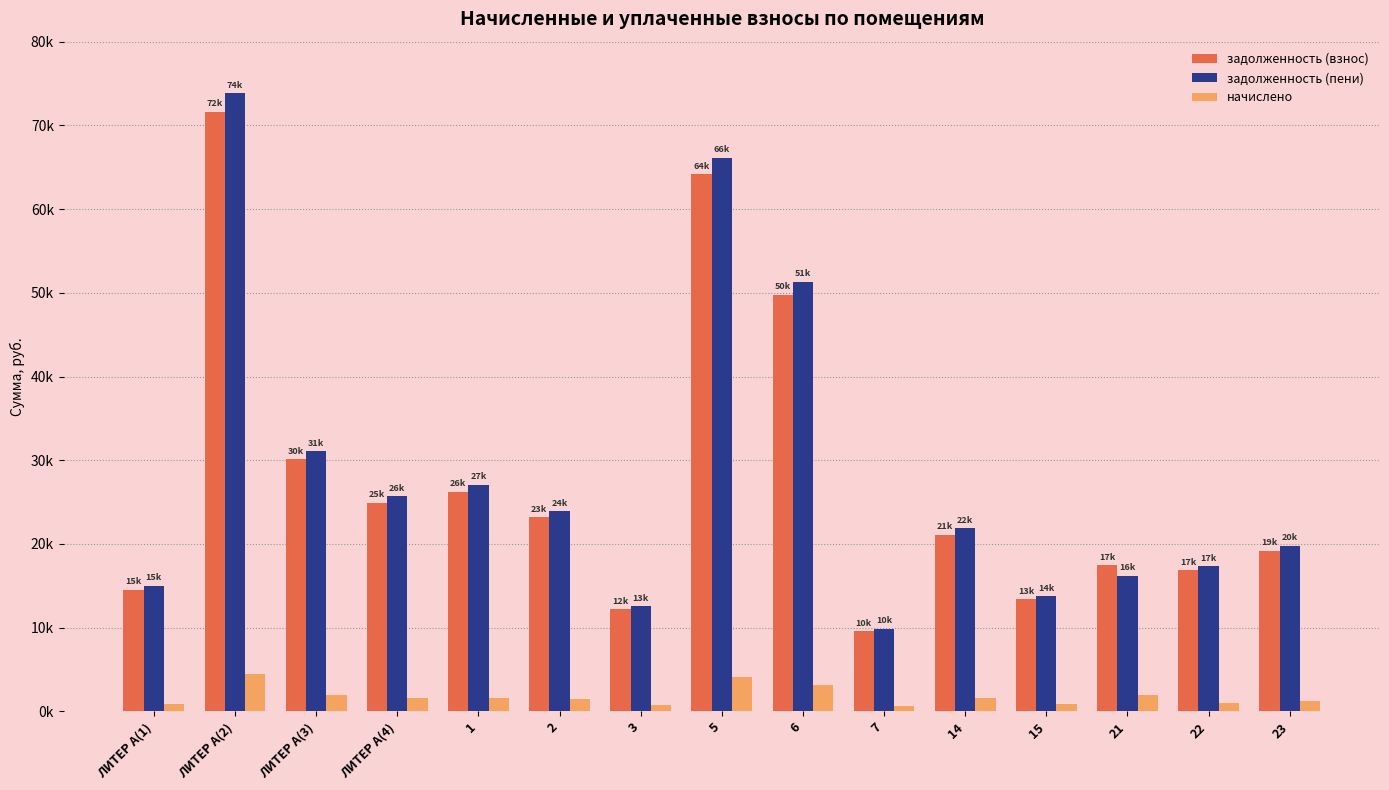

Which series changed the most between 15 and 23?

задолженность (пени)